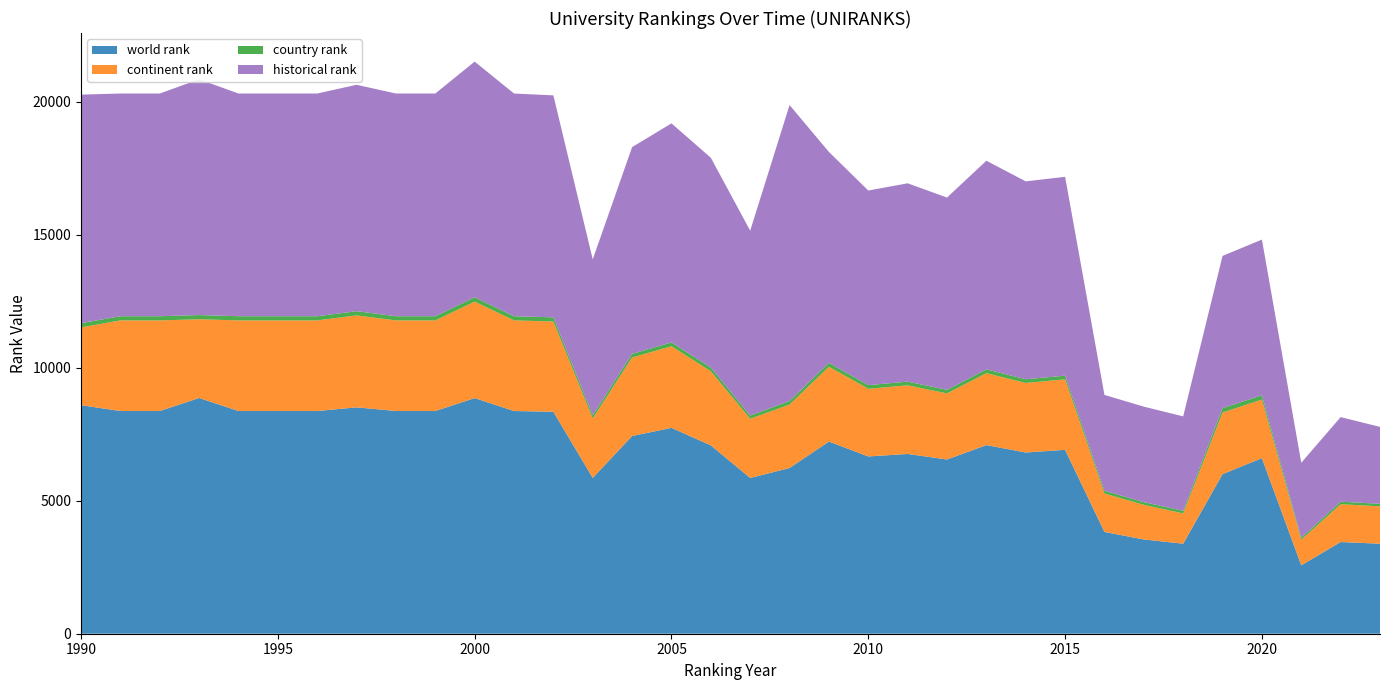

Reading right to left, extract all data points from this chart.

world rank: 3384	3448	2572	6601	6001	3385	3544	3827	6914	6813	7092	6550	6759	6665	7225	6230	5856	7082	7740	7434	5858	8345	8373	8859	8373	8373	8511	8373	8373	8373	8863	8373	8373	8593
continent rank: 1406	1421	962	2203	2315	1138	1301	1444	2650	2615	2704	2485	2580	2544	2812	2385	2225	2785	3069	2950	2236	3393	3407	3627	3407	3407	3457	3407	3407	3407	2960	3407	3407	2923
country rank: 95	95	72	160	168	99	101	103	138	140	142	133	139	137	146	133	120	138	143	139	122	157	157	164	157	157	159	157	157	157	158	157	157	159
historical rank: 2891	3180	2822	5854	5720	3549	3591	3604	7476	7439	7845	7231	7456	7317	7931	11128	6952	7890	8236	7771	5858	8345	8373	8859	8373	8373	8511	8373	8373	8373	8863	8373	8373	8593